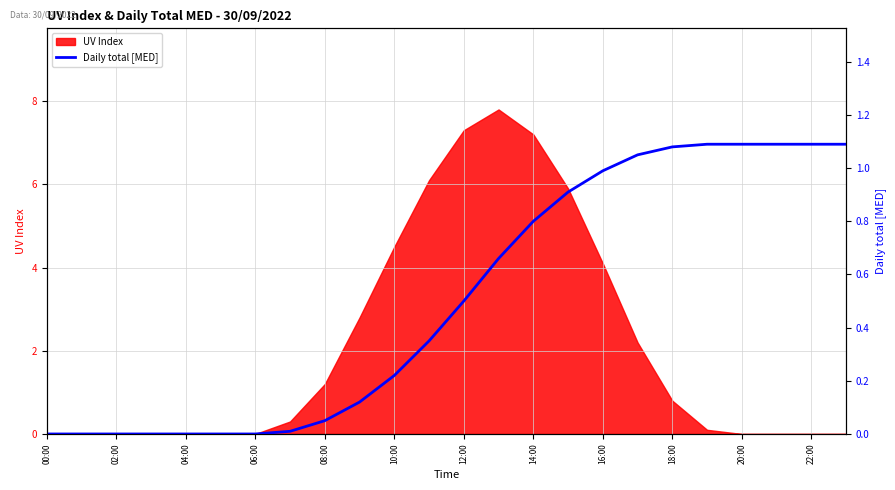

What is the maximum value for UV Index?

7.8